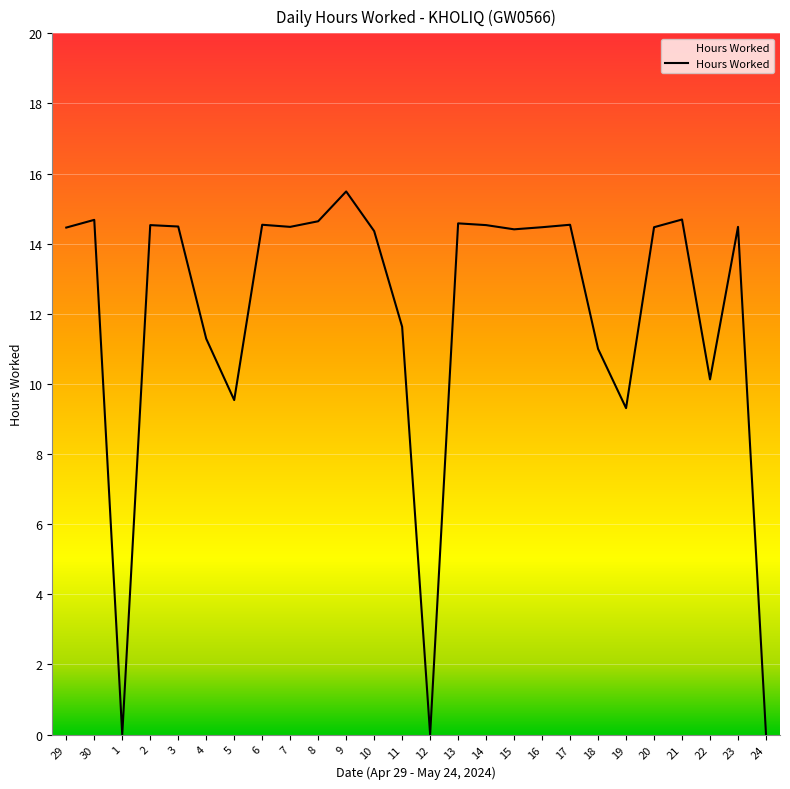

Which category has the highest value across all series?

9